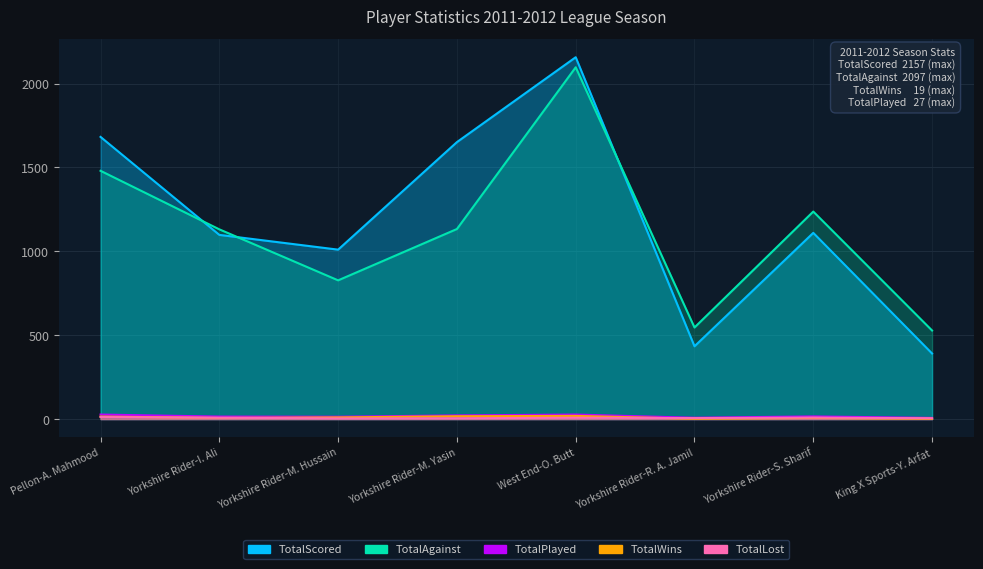

Reading left to right, list all the values displayed in this chart.

TotalScored: Pellon-A. Mahmood=1682	Yorkshire Rider-I. Ali=1098	Yorkshire Rider-M. Hussain=1010	Yorkshire Rider-M. Yasin=1651	West End-O. Butt=2157	Yorkshire Rider-R. A. Jamil=434	Yorkshire Rider-S. Sharif=1110	King X Sports-Y. Arfat=391
TotalAgainst: Pellon-A. Mahmood=1480	Yorkshire Rider-I. Ali=1131	Yorkshire Rider-M. Hussain=827	Yorkshire Rider-M. Yasin=1133	West End-O. Butt=2097	Yorkshire Rider-R. A. Jamil=546	Yorkshire Rider-S. Sharif=1237	King X Sports-Y. Arfat=528
TotalWins: Pellon-A. Mahmood=15	Yorkshire Rider-I. Ali=7	Yorkshire Rider-M. Hussain=10	Yorkshire Rider-M. Yasin=17	West End-O. Butt=19	Yorkshire Rider-R. A. Jamil=2	Yorkshire Rider-S. Sharif=7	King X Sports-Y. Arfat=2
TotalLost: Pellon-A. Mahmood=12	Yorkshire Rider-I. Ali=8	Yorkshire Rider-M. Hussain=4	Yorkshire Rider-M. Yasin=5	West End-O. Butt=8	Yorkshire Rider-R. A. Jamil=6	Yorkshire Rider-S. Sharif=9	King X Sports-Y. Arfat=5
TotalPlayed: Pellon-A. Mahmood=27	Yorkshire Rider-I. Ali=15	Yorkshire Rider-M. Hussain=14	Yorkshire Rider-M. Yasin=22	West End-O. Butt=27	Yorkshire Rider-R. A. Jamil=8	Yorkshire Rider-S. Sharif=16	King X Sports-Y. Arfat=7